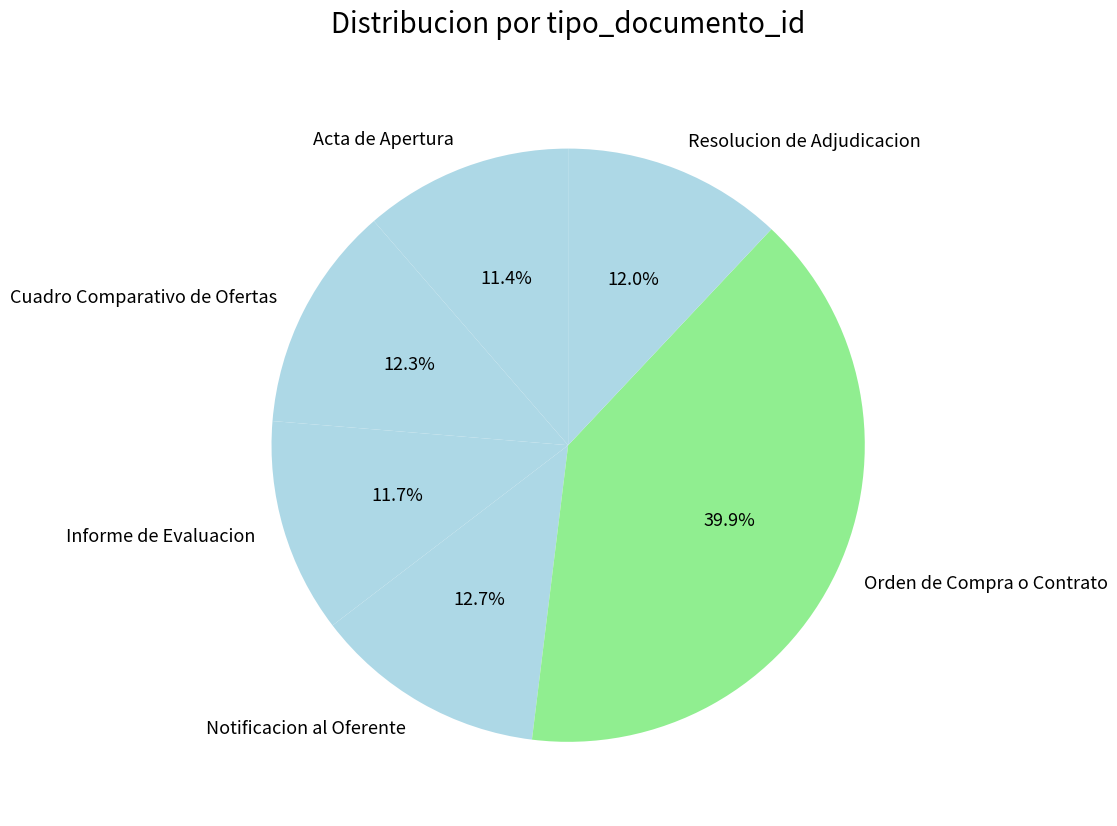

Do Notificacion al Oferente and Informe de Evaluacion together represent more than half of the pie?

No